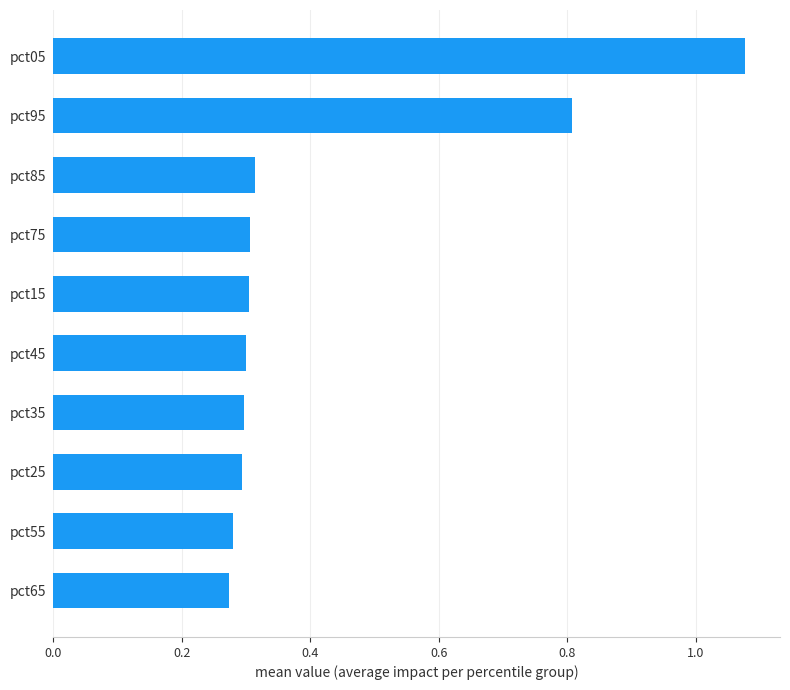

The value at pct25 is 0.3. True or false?

True